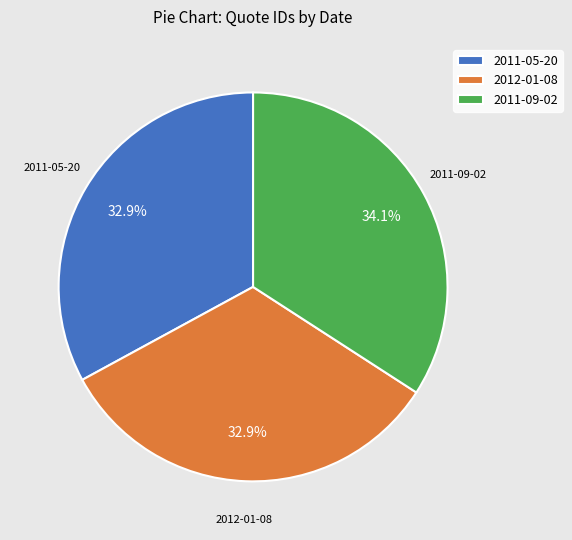

Approximately how many times larger is the value at 2011-05-20 compared to 2012-01-08?

1.0